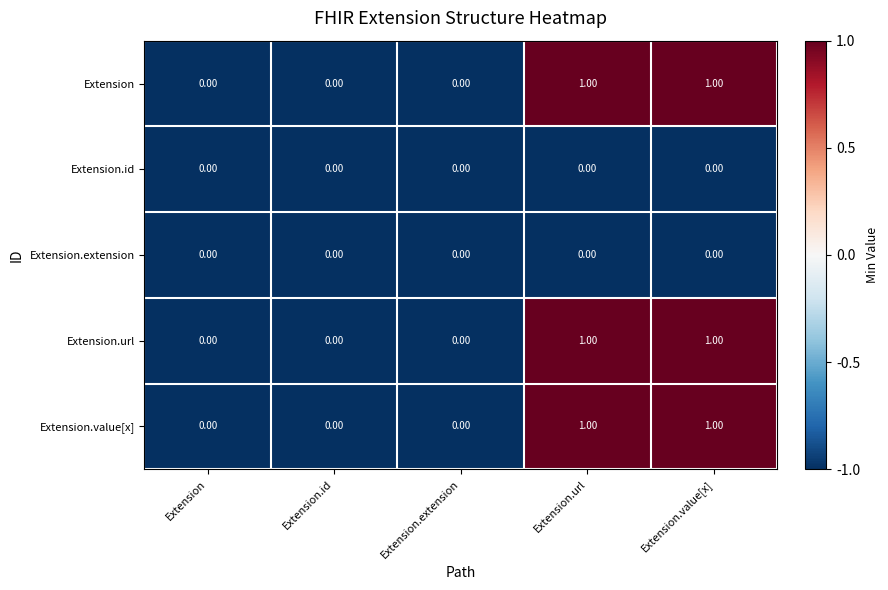

What is the total value across all series at Extension.url?

3